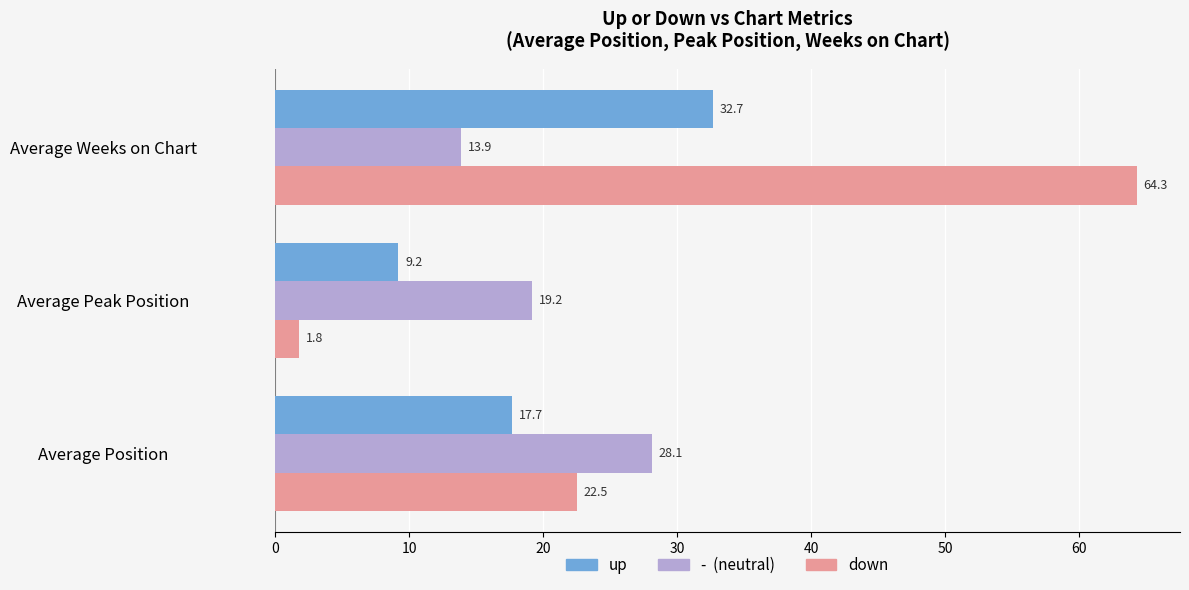

What is the difference between the highest and lowest values at Average Weeks on Chart?

50.4